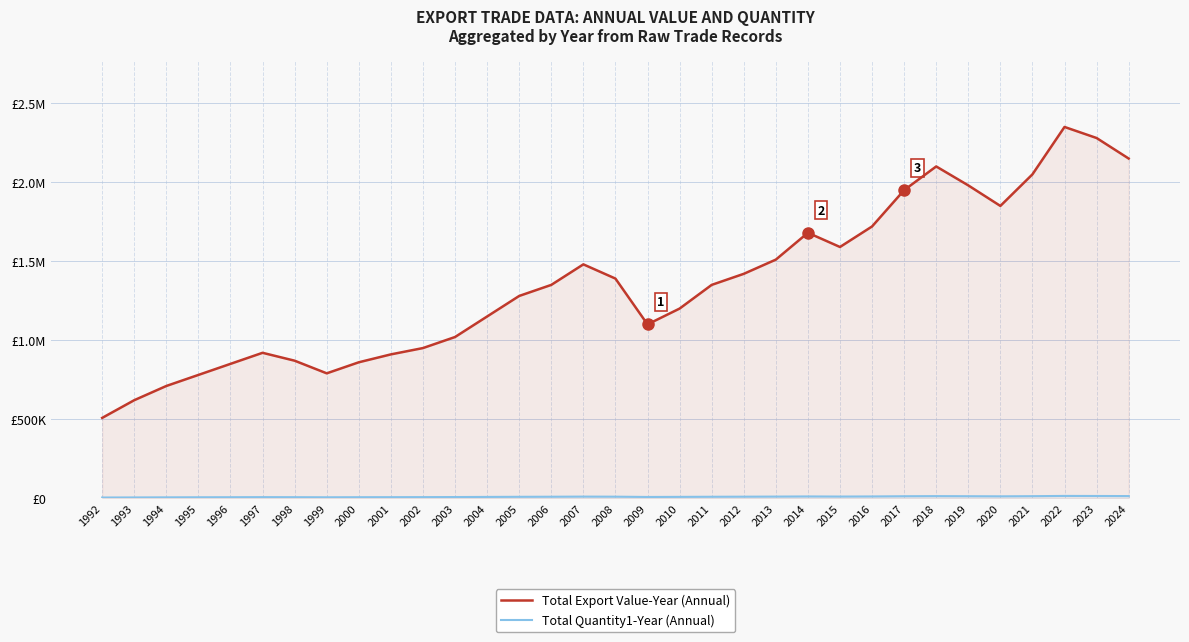

List the series in order of their overall mean, highest first.

Total Export Value-Year (Annual), Total Quantity1-Year (Annual)